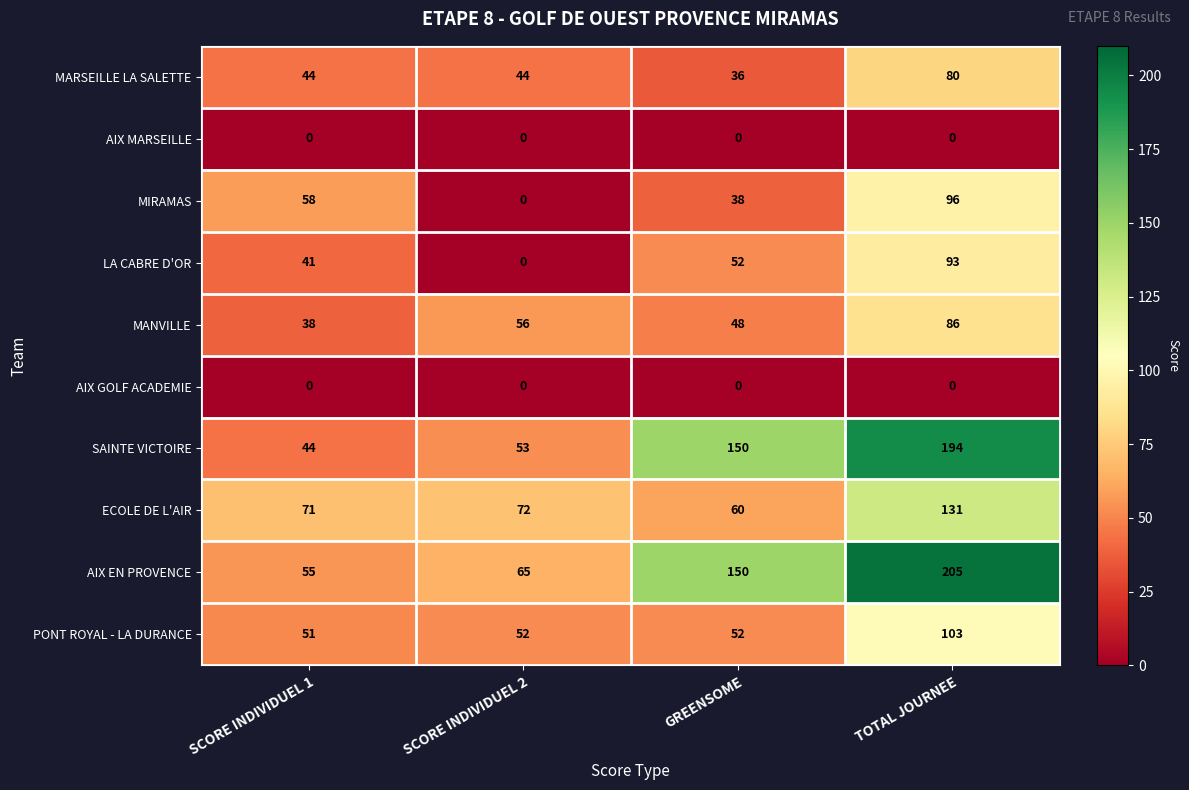

What is the difference between the highest and lowest values at TOTAL JOURNEE?

205